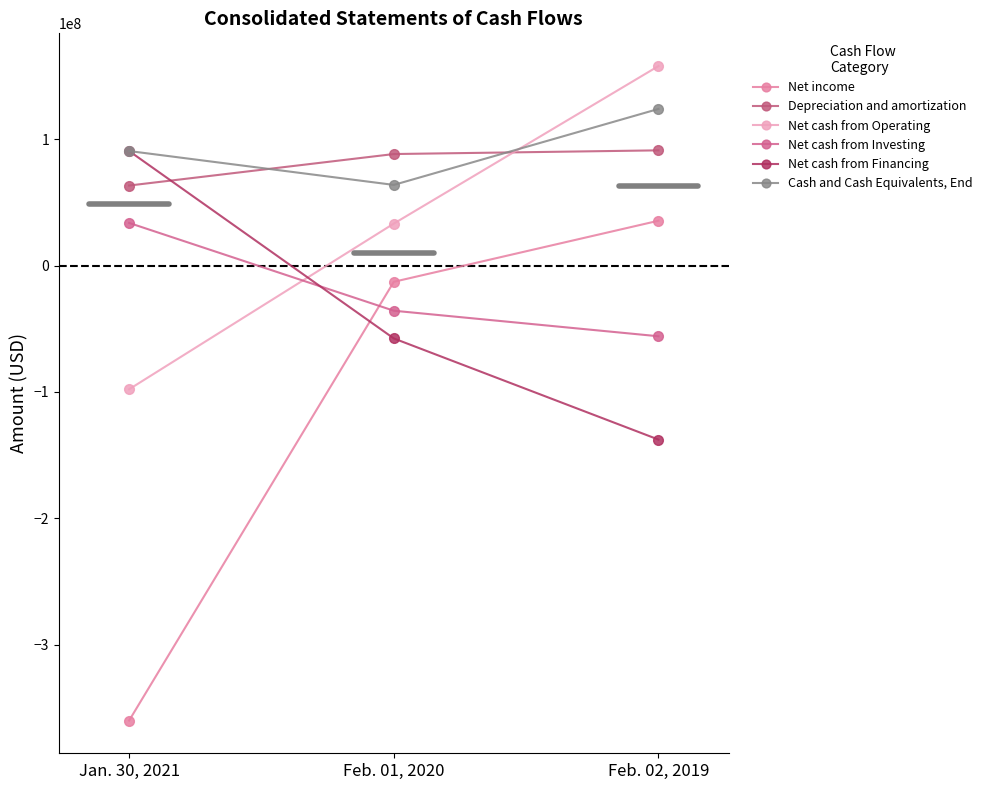

Where is Depreciation and amortization nearest to the value 77402500?

Feb. 01, 2020